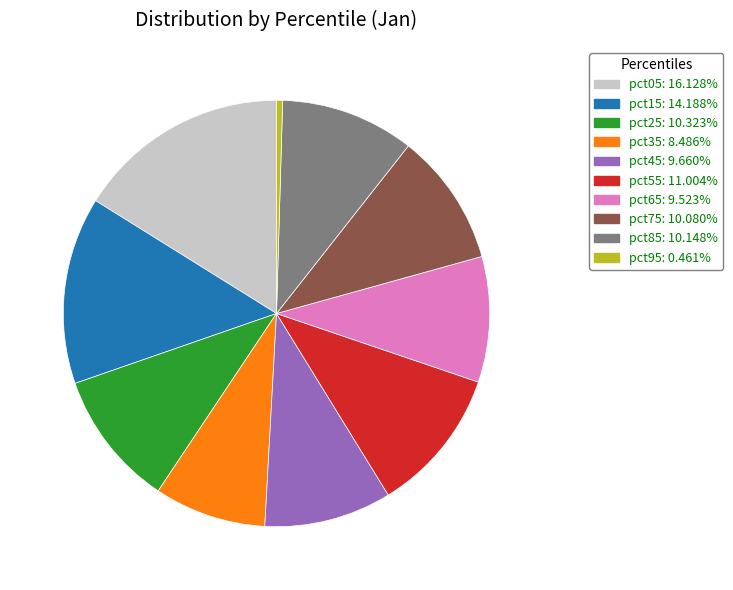

How many slices are in this pie chart?

10